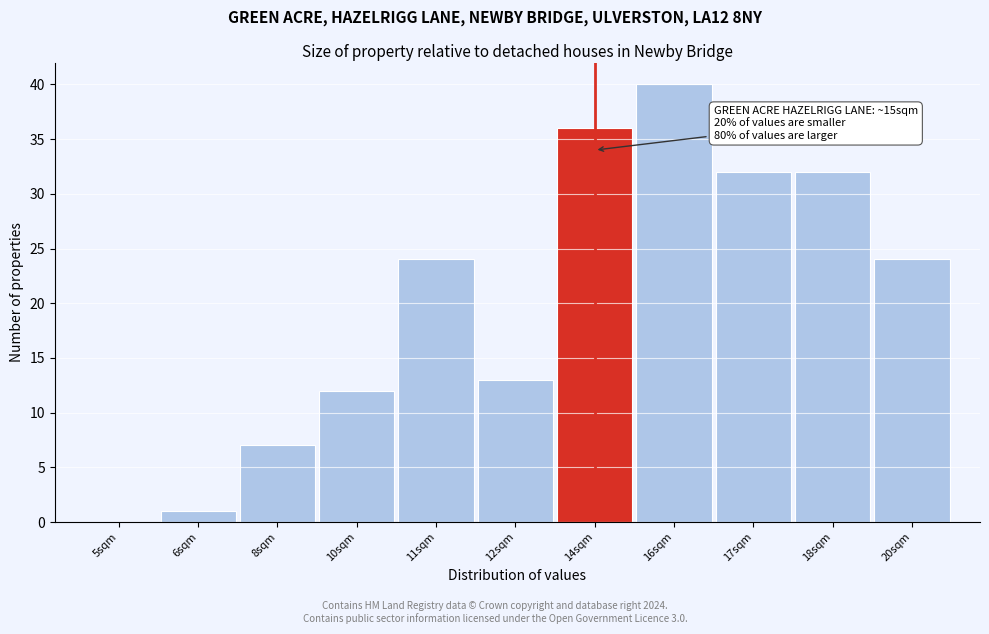

Reading right to left, what are all the values shown in this chart?

20sqm=24	18sqm=32	17sqm=32	16sqm=40	14sqm=36	12sqm=13	11sqm=24	10sqm=12	8sqm=7	6sqm=1	5sqm=0